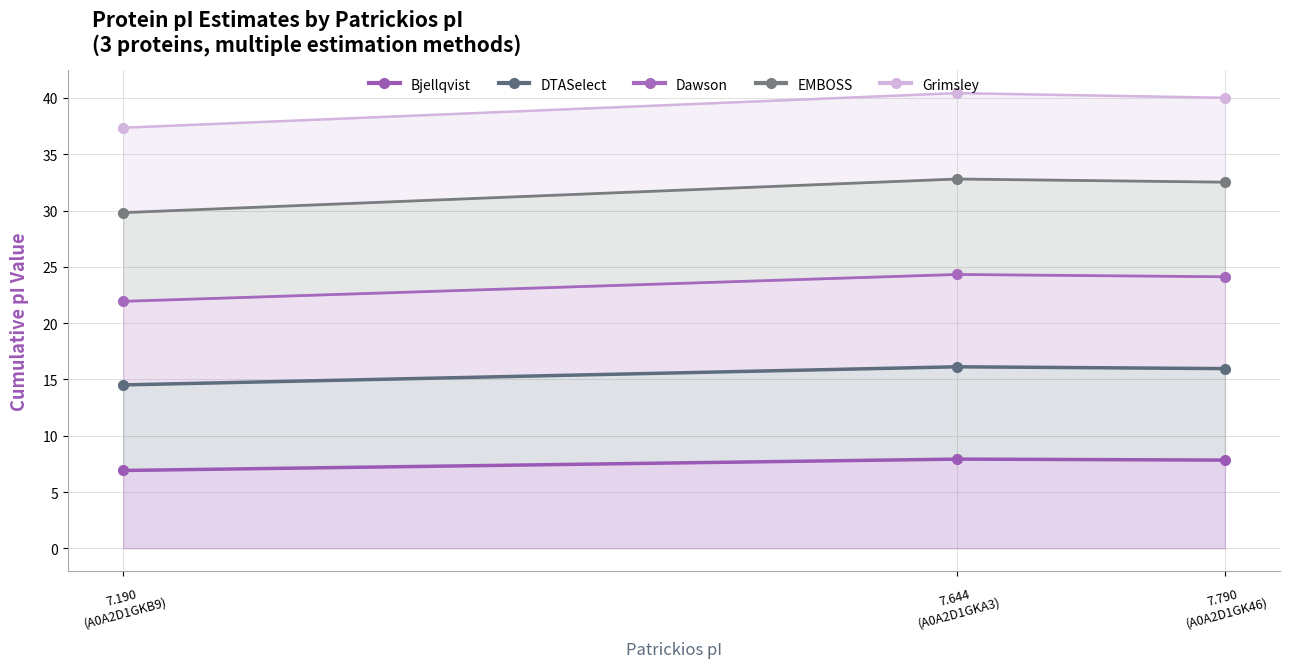

What is the average value of the Bjellqvist series?

7.6